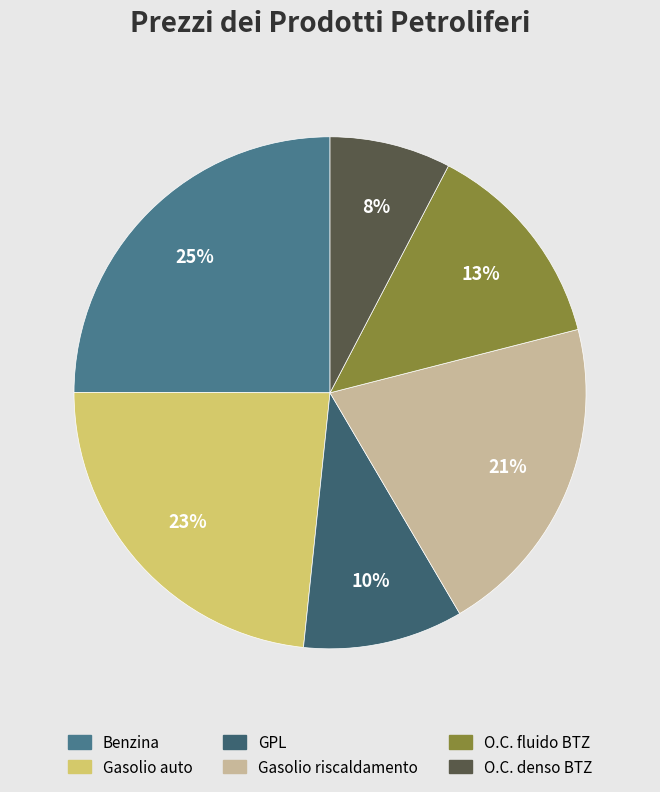

Count the number of slices in the pie.

6